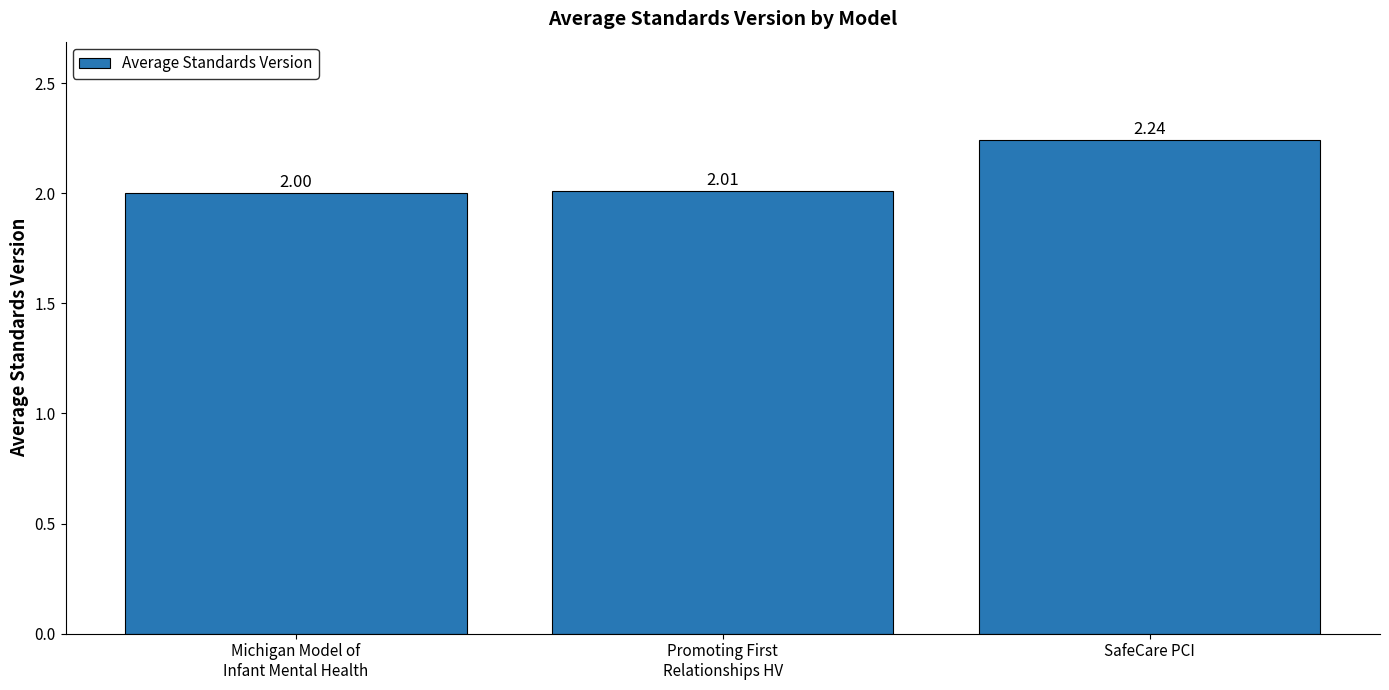

List the labels in order of value, largest first.

SafeCare PCI, Promoting First
Relationships HV, Michigan Model of
Infant Mental Health